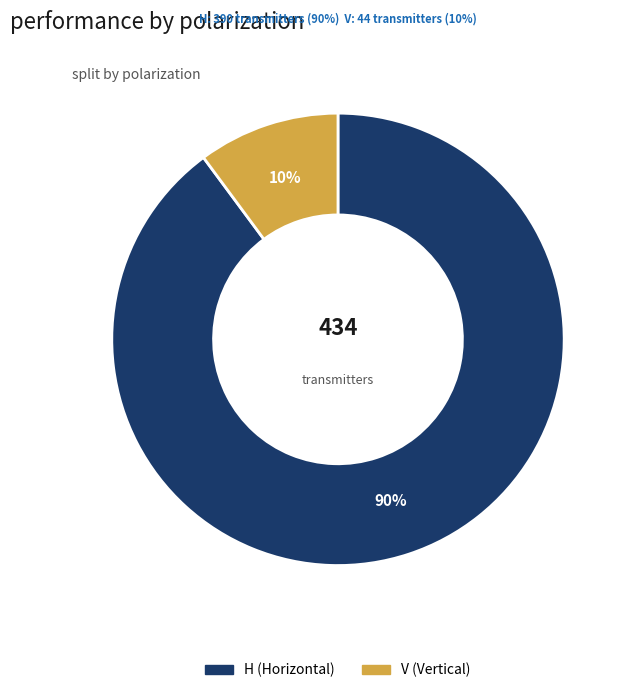

Which slice is the smallest?

V